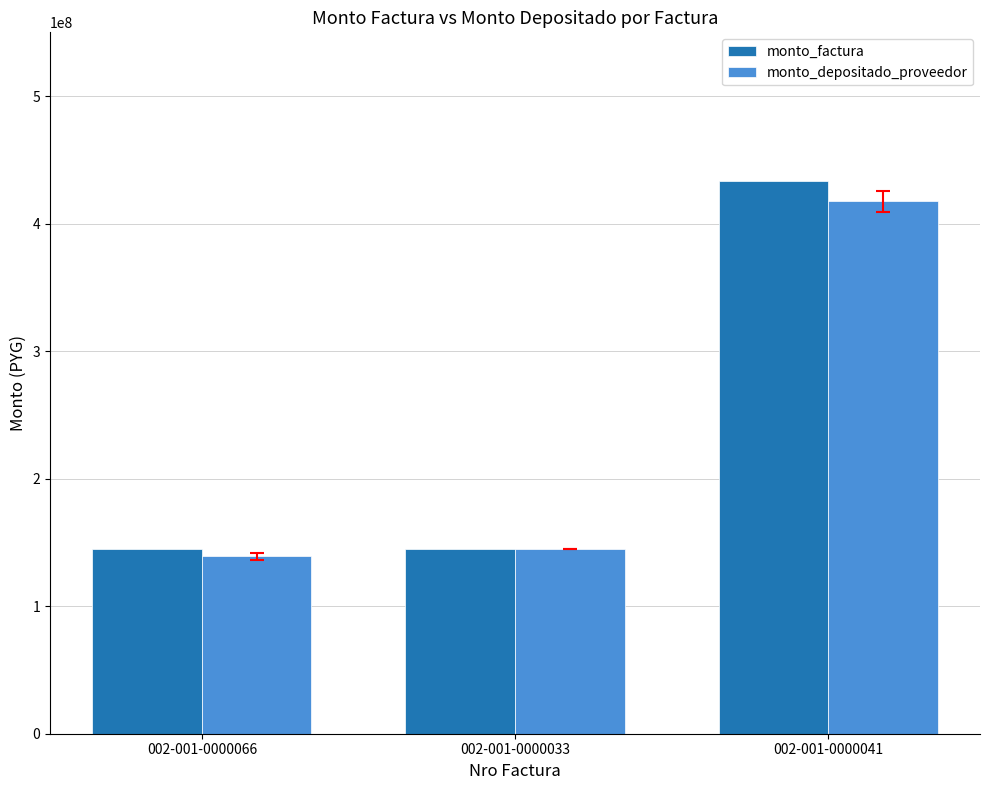

True or false: monto_factura has a value of 144480000 at 002-001-0000033.

True